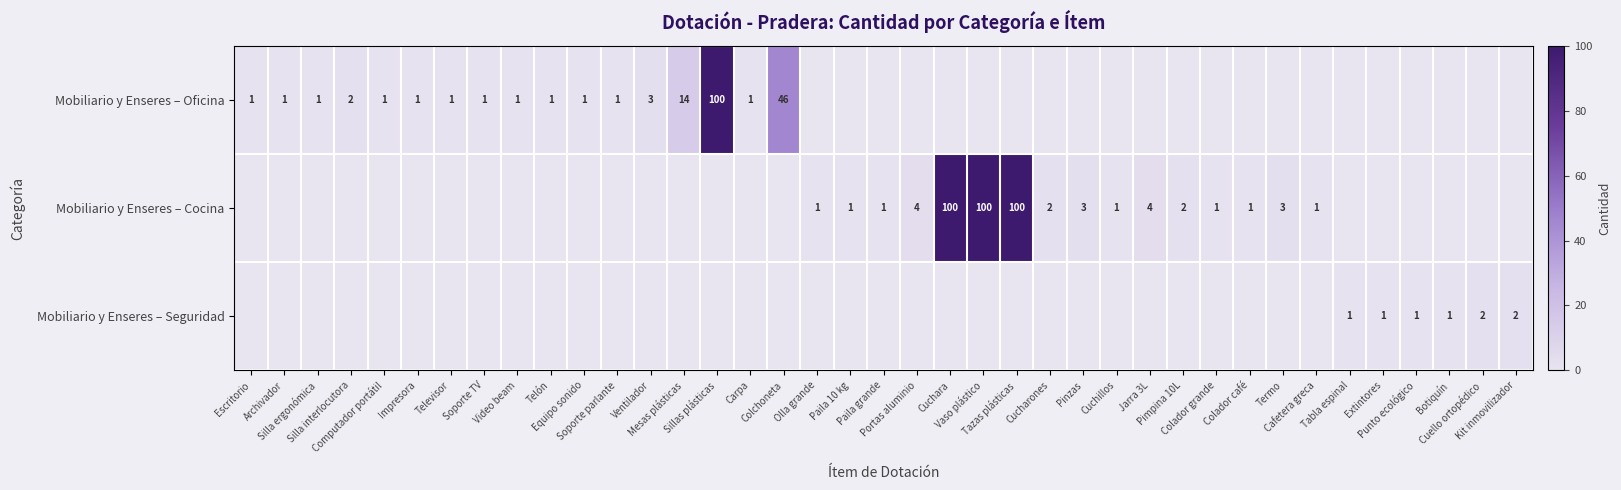

How many positive values does the Mobiliario y Enseres – Cocina series have?

16